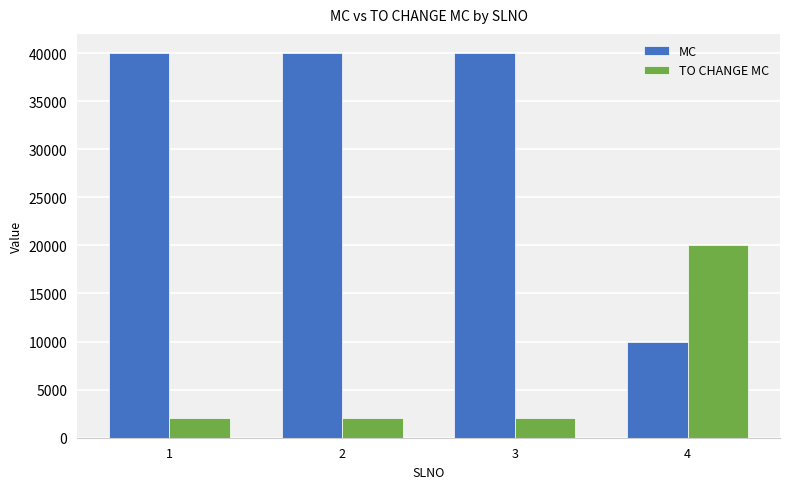

What are all the series names shown in the legend?

MC, TO CHANGE MC